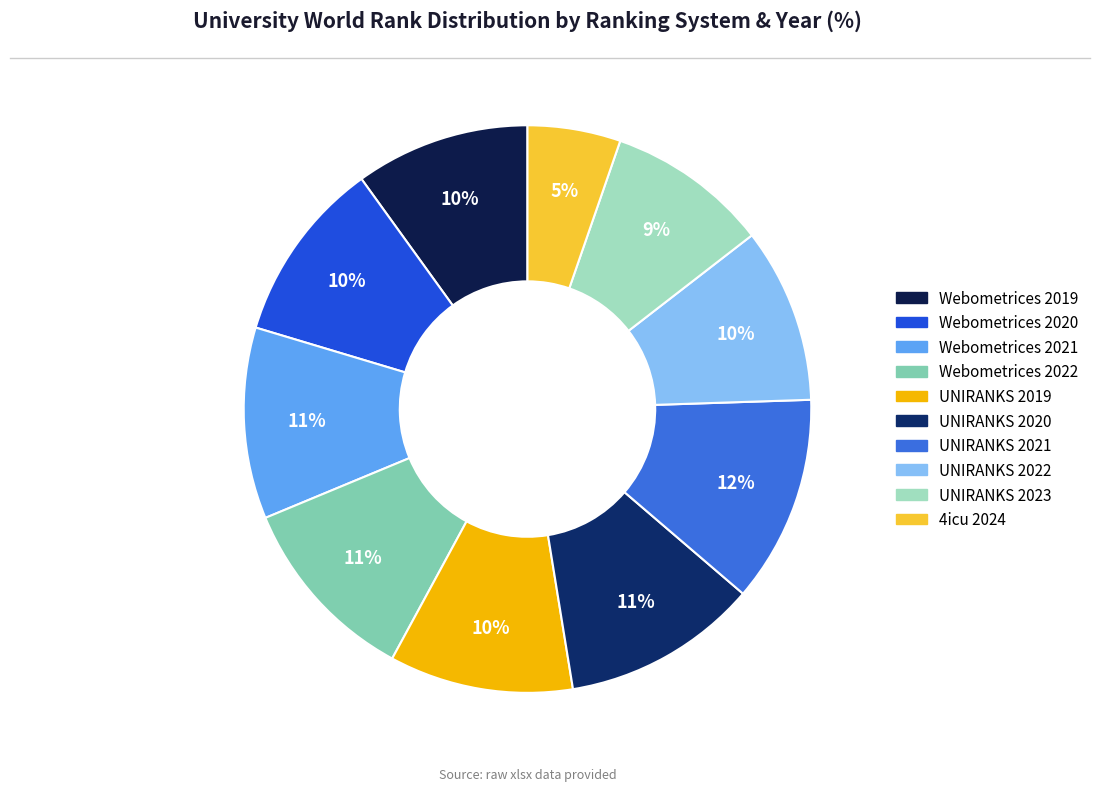

Which category has the smallest portion of the pie?

4icu 2024